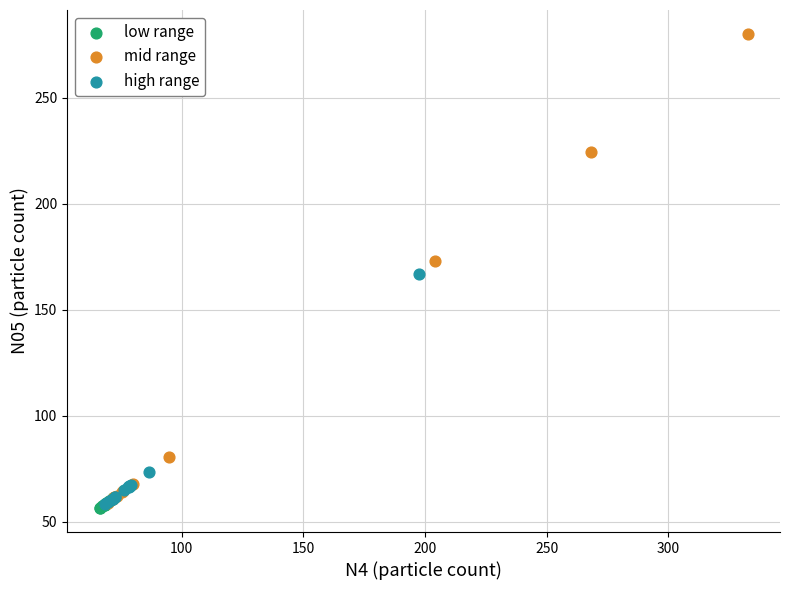

Which series reaches the maximum Y coordinate?

mid range